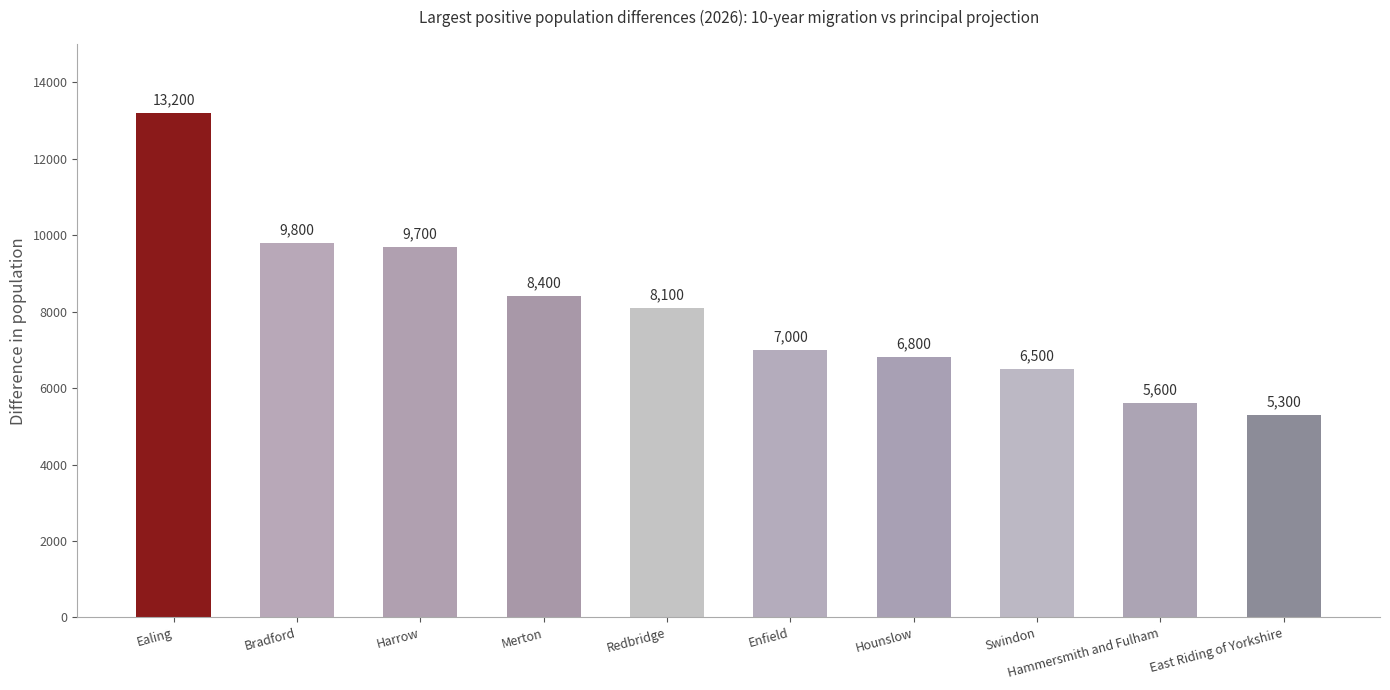

True or false: the data shows 8400 at Merton.

True